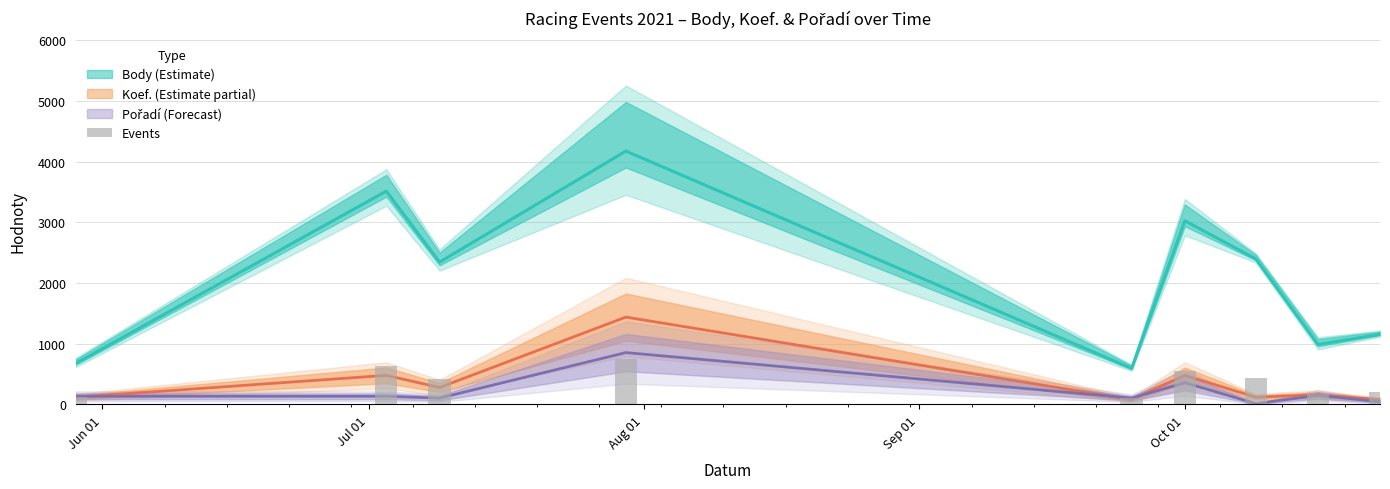

Reading right to left, list all the values displayed in this chart.

Body: 1156	989	2400	3027	595	4175	2346	3515	678
Koef.: 80	160	120	480	80	1440	280	480	120
Pořadí: 45	150	15	360	105	855	105	135	135